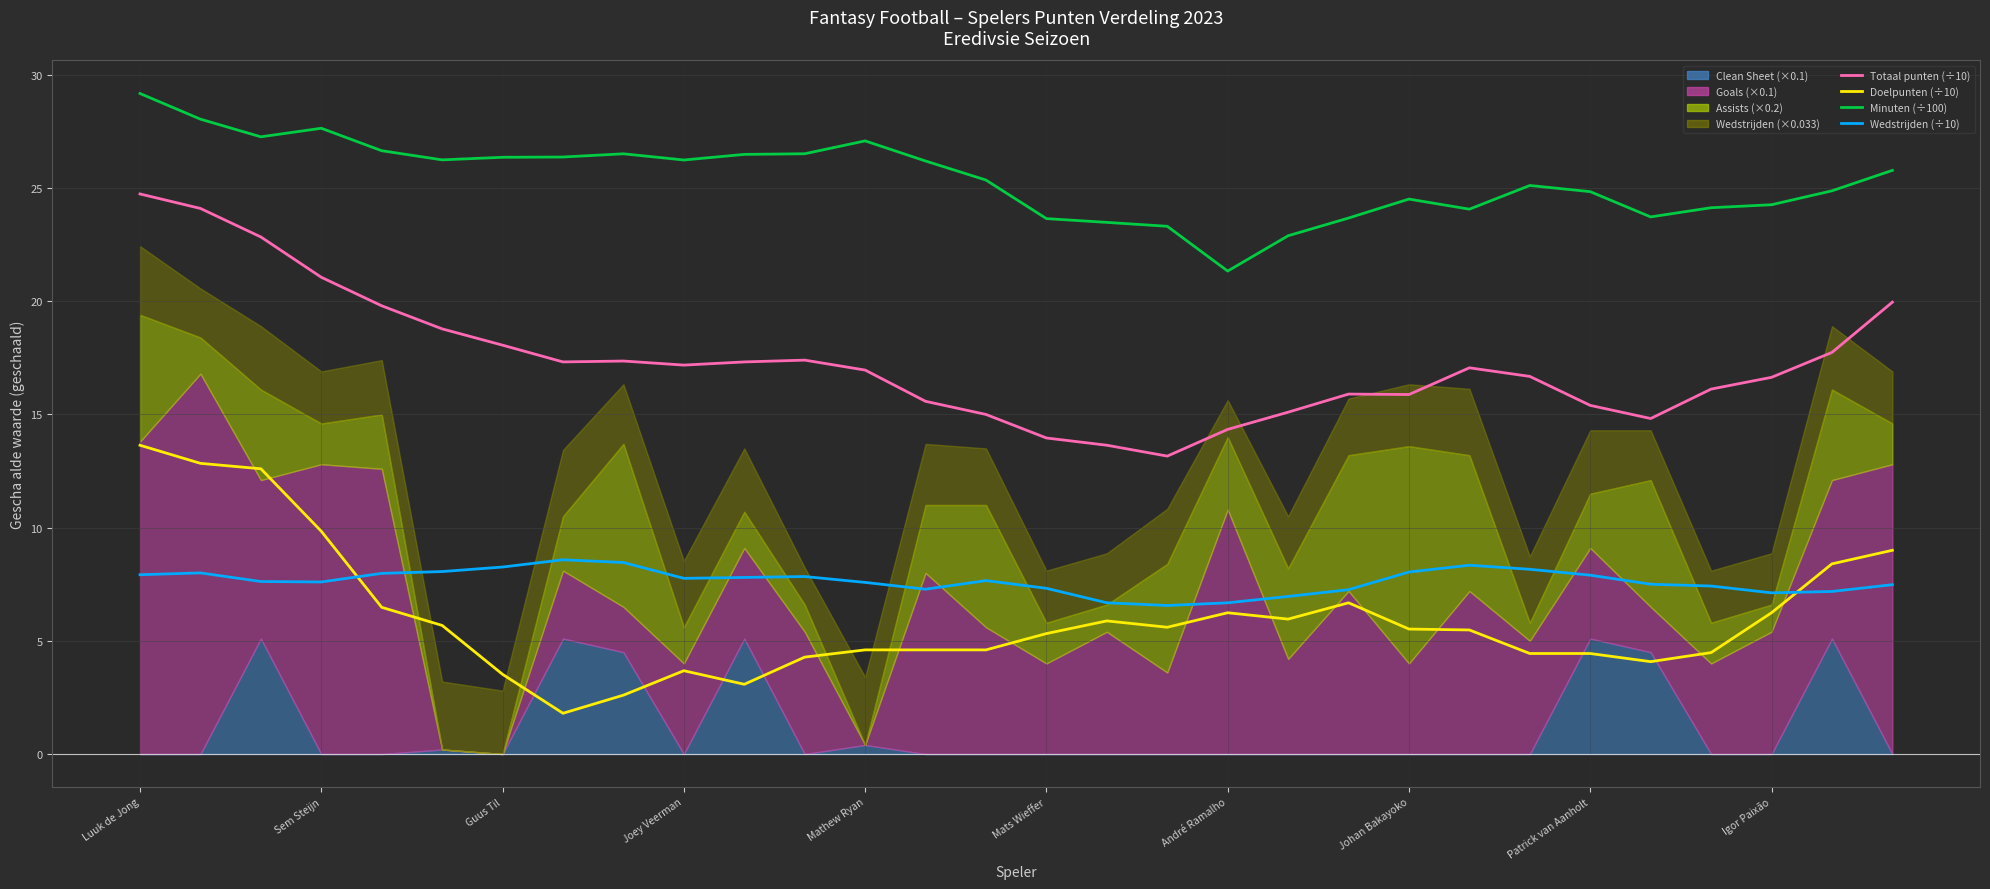

What is the sum of all Doelpunten (avg) values?

181.6